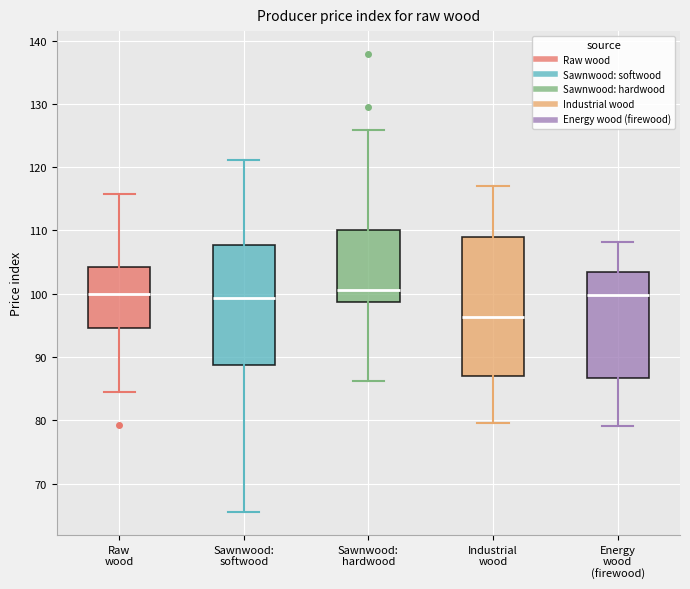

Which box is the tallest, from its lower edge to its upper edge?

Industrial wood